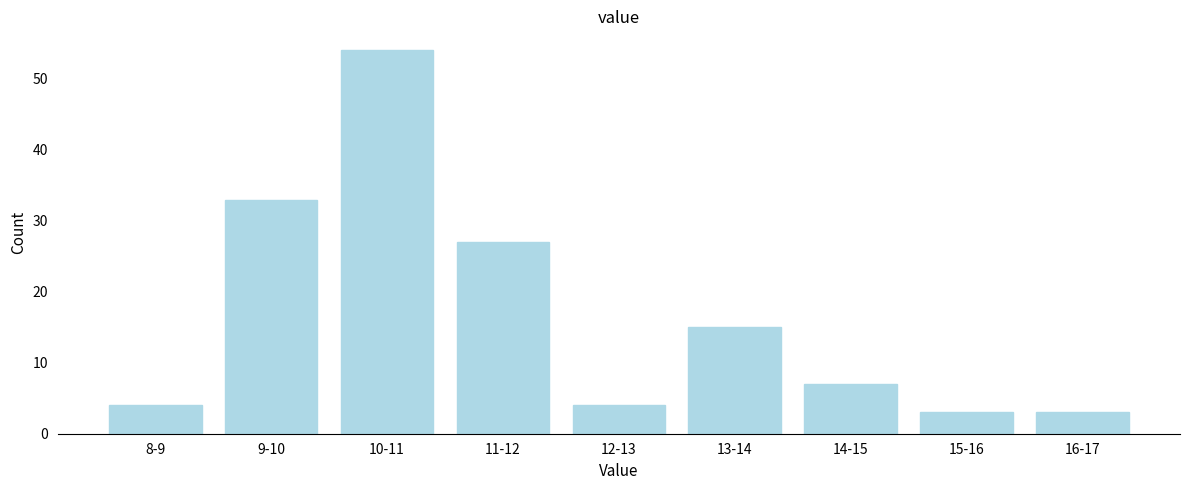

Reading left to right, extract all data points from this chart.

4	33	54	27	4	15	7	3	3